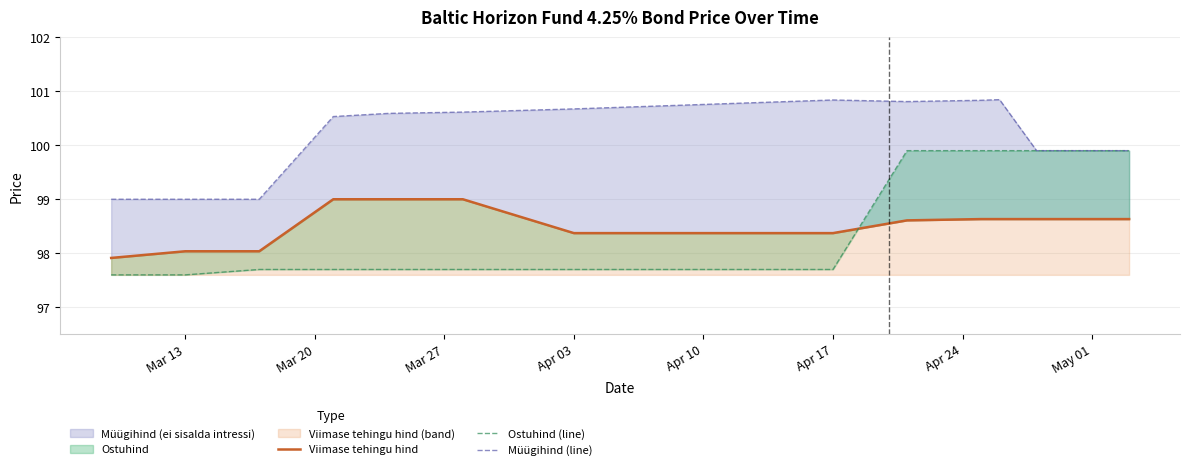

What is the minimum value shown in the chart?

97.6